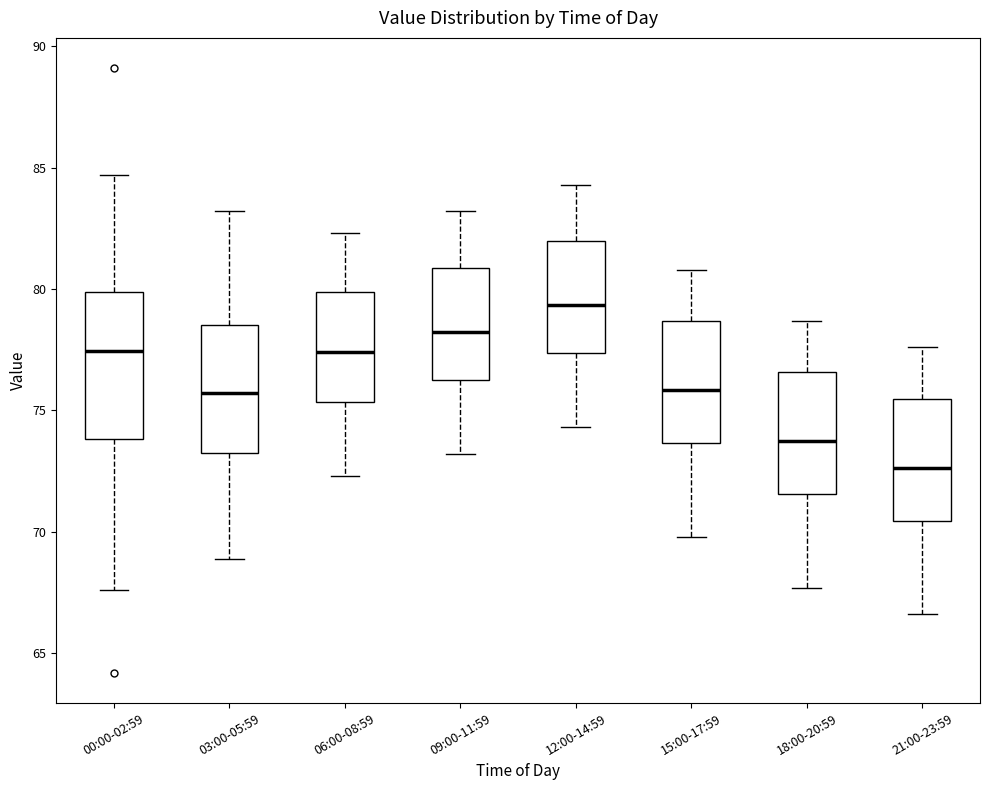

Reading left to right, transcribe this box plot: for each box, give where its median line is, the range the box spans, and where its two whiskers end, as read against the y-axis. The values are not printed on the chart, so give them approximately, as read against the axis.

00:00-02:59: median 77.5, box 74.0 to 80.0, whiskers 67.5 to 84.5
03:00-05:59: median 75.5, box 73.5 to 78.5, whiskers 69.0 to 83.0
06:00-08:59: median 77.5, box 75.5 to 80.0, whiskers 72.5 to 82.5
09:00-11:59: median 78.5, box 76.5 to 81.0, whiskers 73.0 to 83.0
12:00-14:59: median 79.5, box 77.5 to 82.0, whiskers 74.5 to 84.5
15:00-17:59: median 76.0, box 73.5 to 78.5, whiskers 70.0 to 81.0
18:00-20:59: median 74.0, box 71.5 to 76.5, whiskers 67.5 to 78.5
21:00-23:59: median 72.5, box 70.5 to 75.5, whiskers 66.5 to 77.5